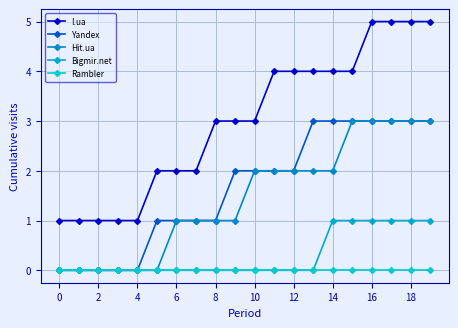

What are all the series names shown in the legend?

I.ua, Yandex, Hit.ua, Bigmir.net, Rambler